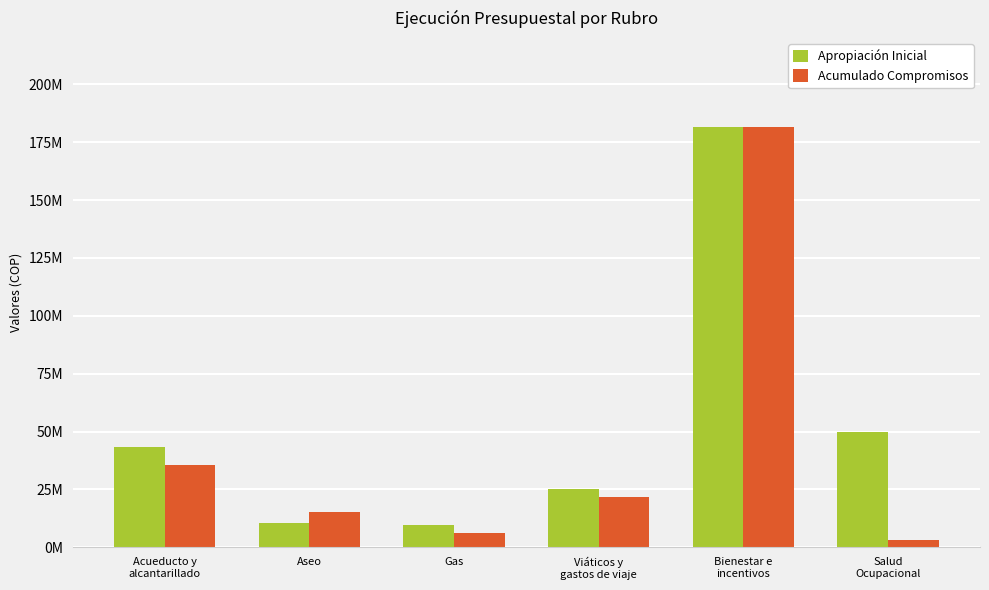

What are all the series names shown in the legend?

Apropiación Inicial, Acumulado Compromisos